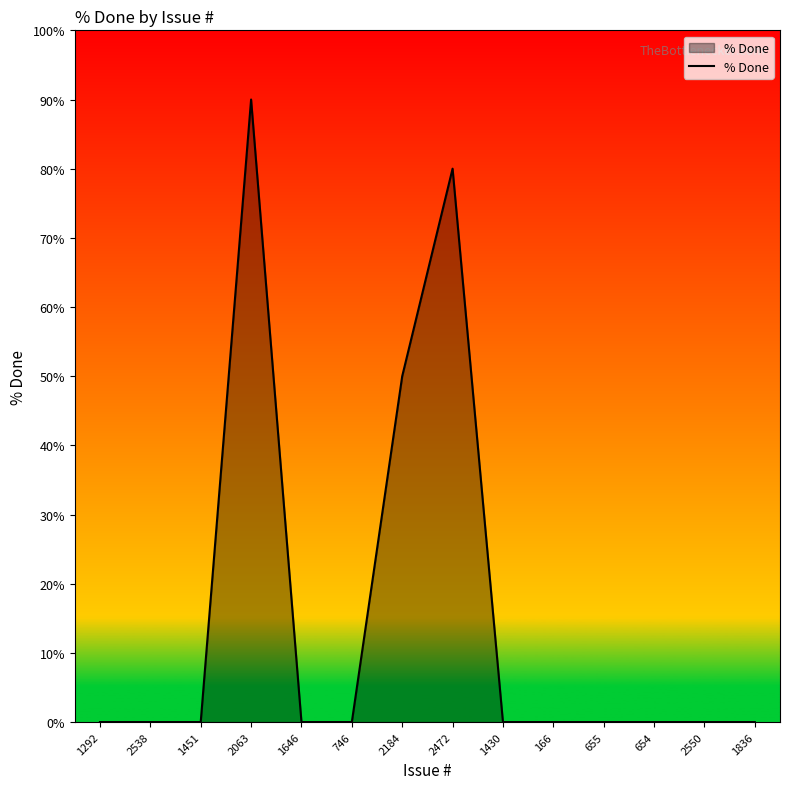

Is it true that the value at 2184 is 31?

False